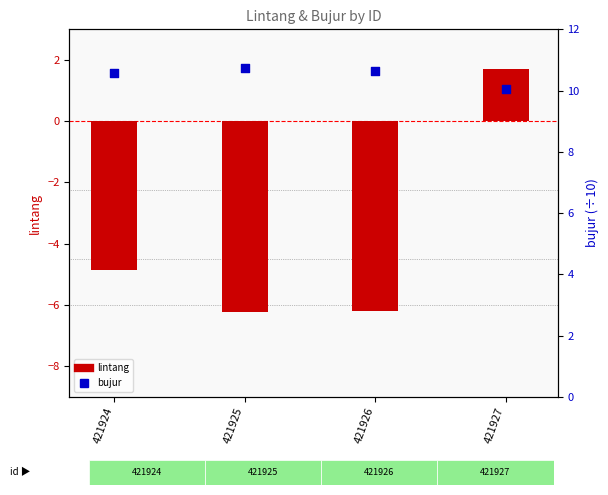

What are all the series names shown in the legend?

lintang, bujur